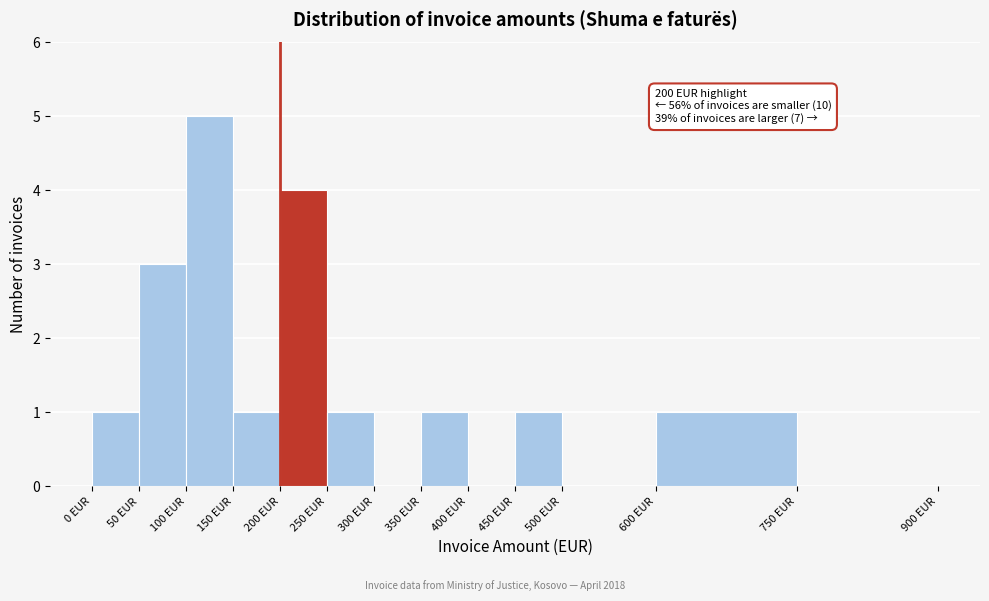

Over which range of the x-axis is the bar tallest?

100 to 150